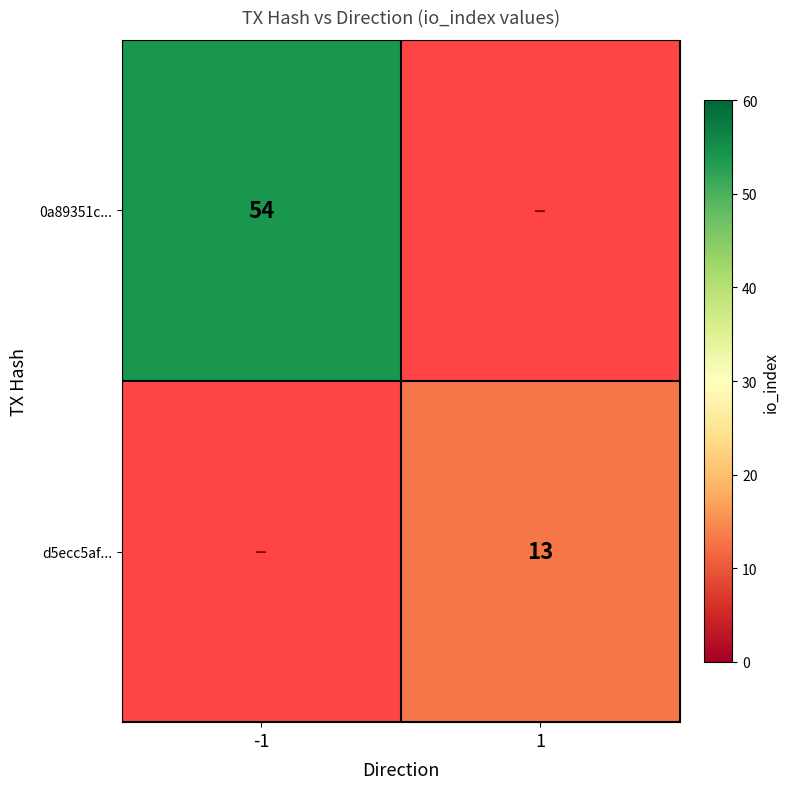

True or false: 0a89351c... has a value of 80 at -1.

False